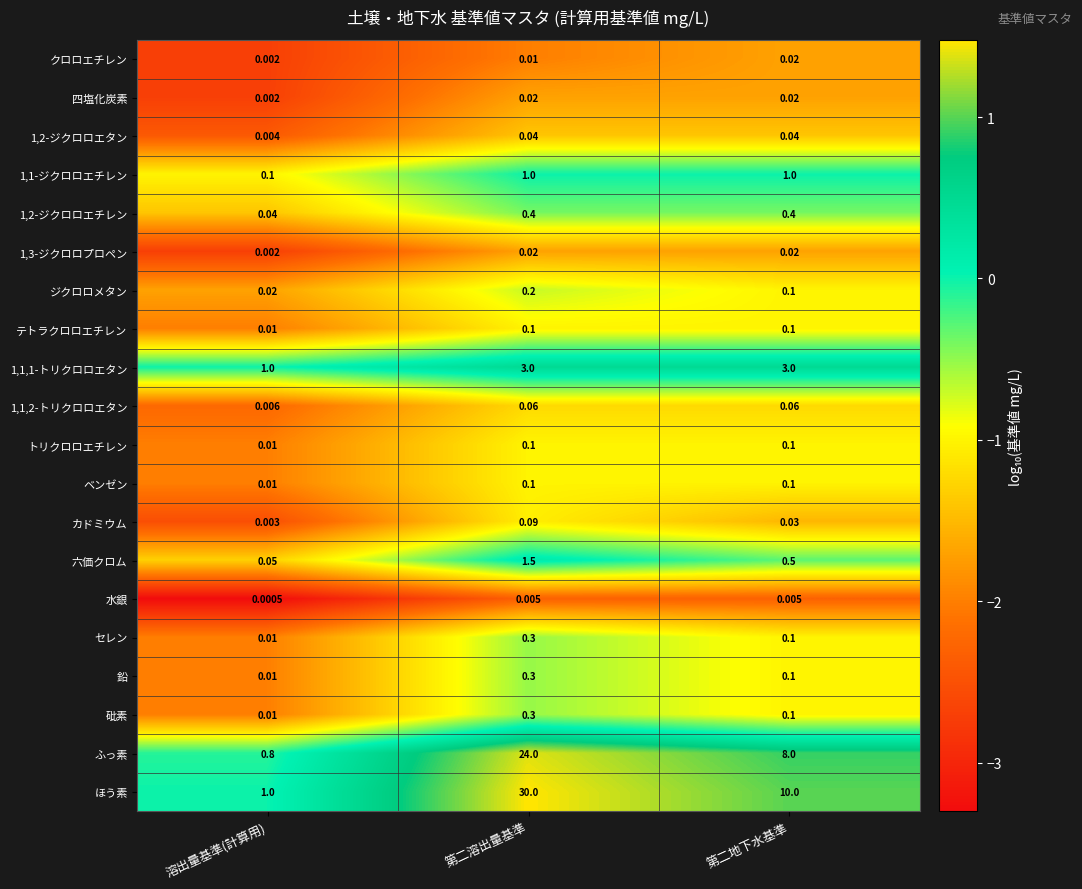

Between 第二溶出量基準 and 第二地下水基準, which series saw the biggest shift?

ほう素